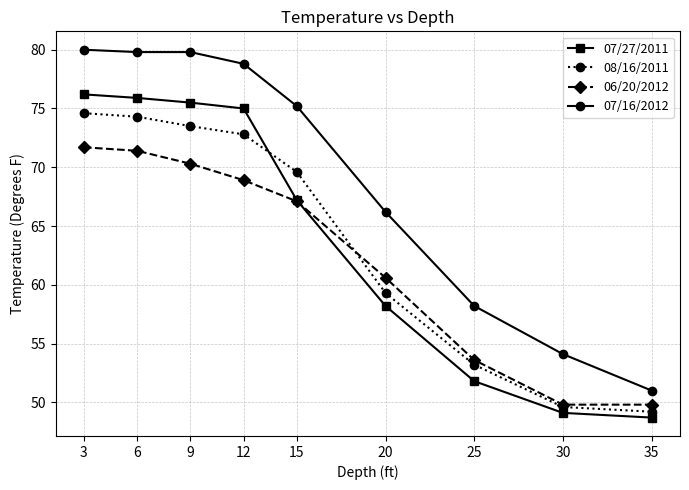

What is the smallest value displayed?

48.7